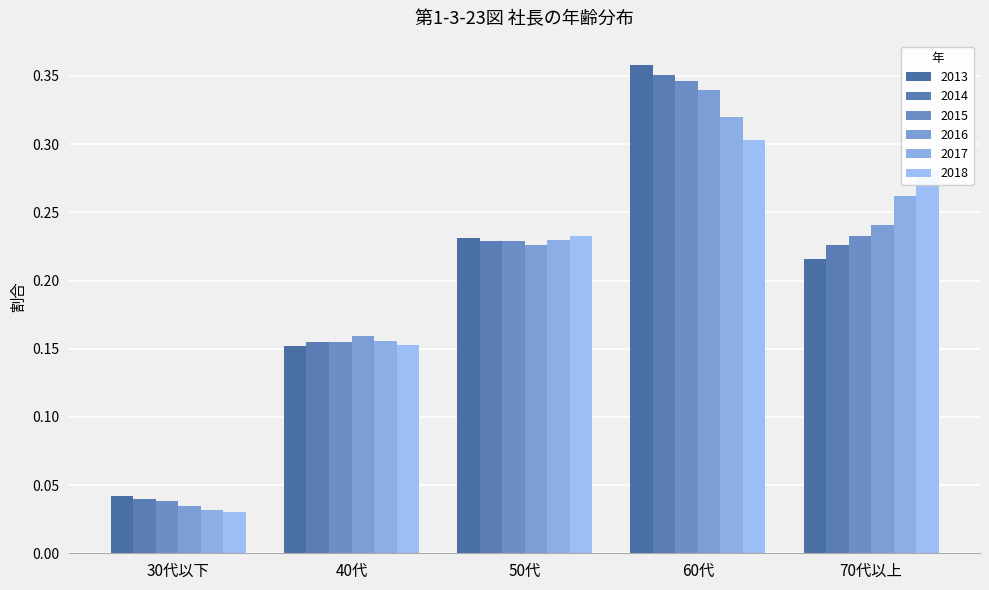

How many 2013 values are between 0 and 1?

5